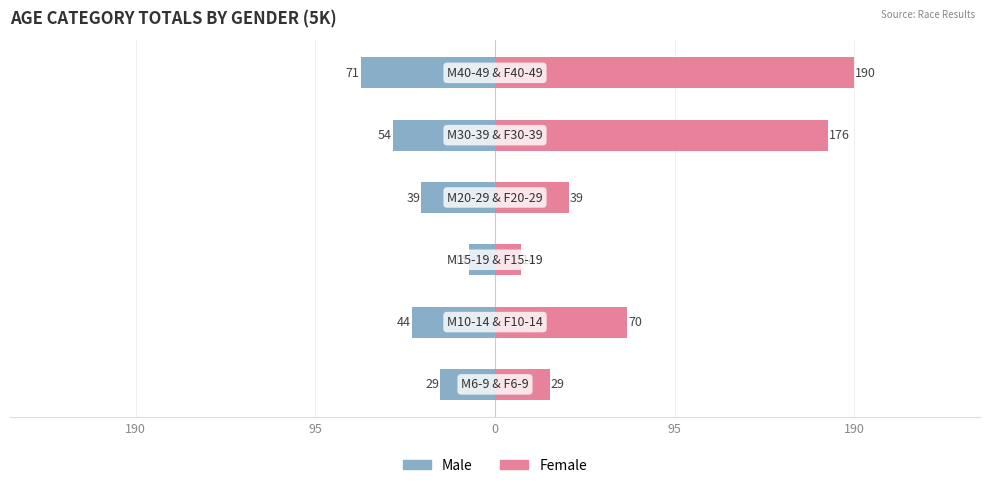

What is the difference between the second highest and second lowest values in the Male series?

25